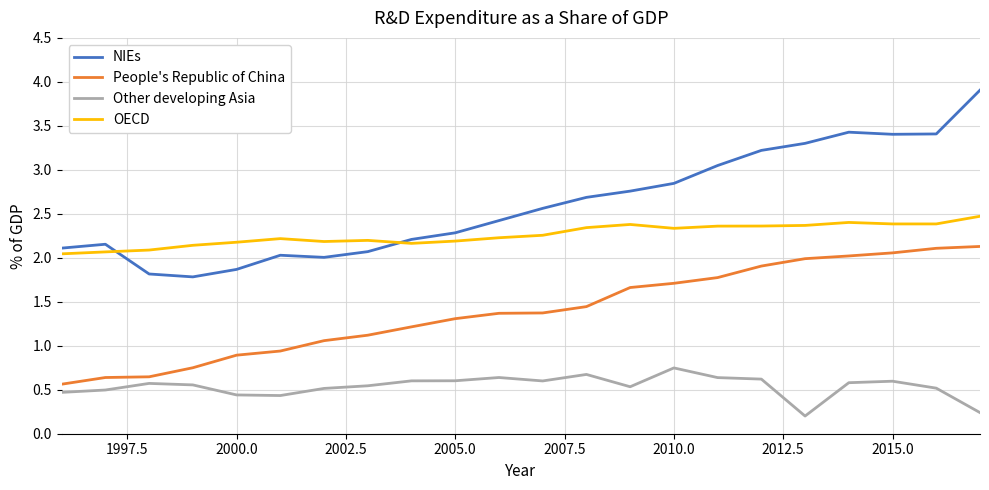

Rank the series by their average value, from highest to lowest.

NIEs, OECD, People's Republic of China, Other developing Asia